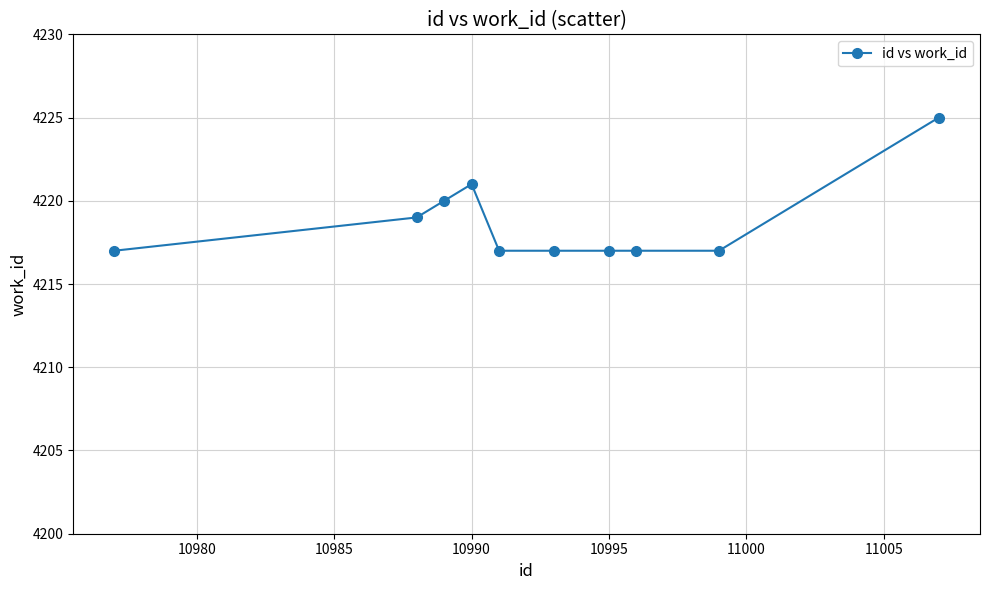

What is the average value?

4219